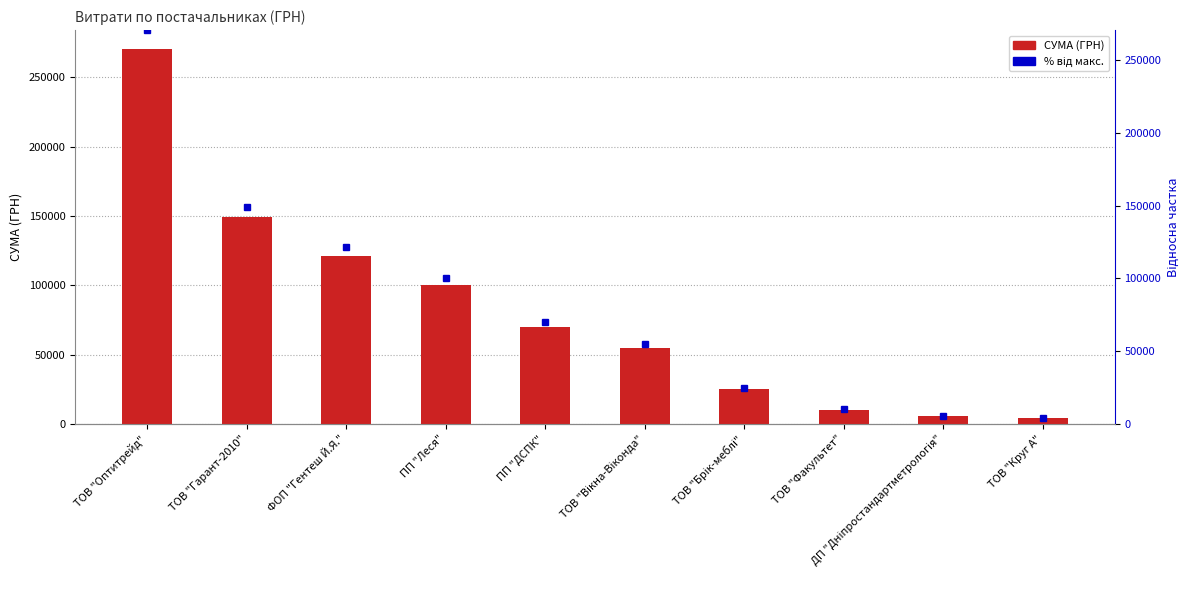

List the labels in order of СУМА (ГРН) value, smallest first.

ТОВ "Круг А", ДП "Дніпростандартметрологія", ТОВ "Факультет", ТОВ "Брік-меблі", ТОВ "Вікна-Віконда", ПП "ДСПК", ПП "Леся", ФОП "Гентеш Й.Я.", ТОВ "Гарант-2010", ТОВ "Оптитрейд"